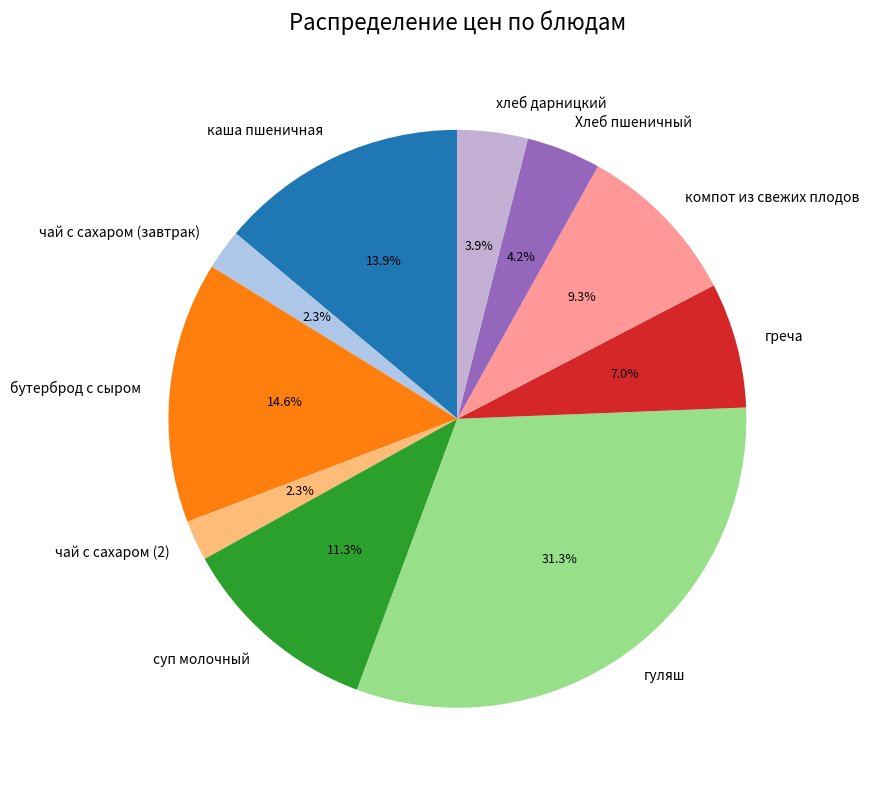

What is the largest slice in the pie chart?

гуляш